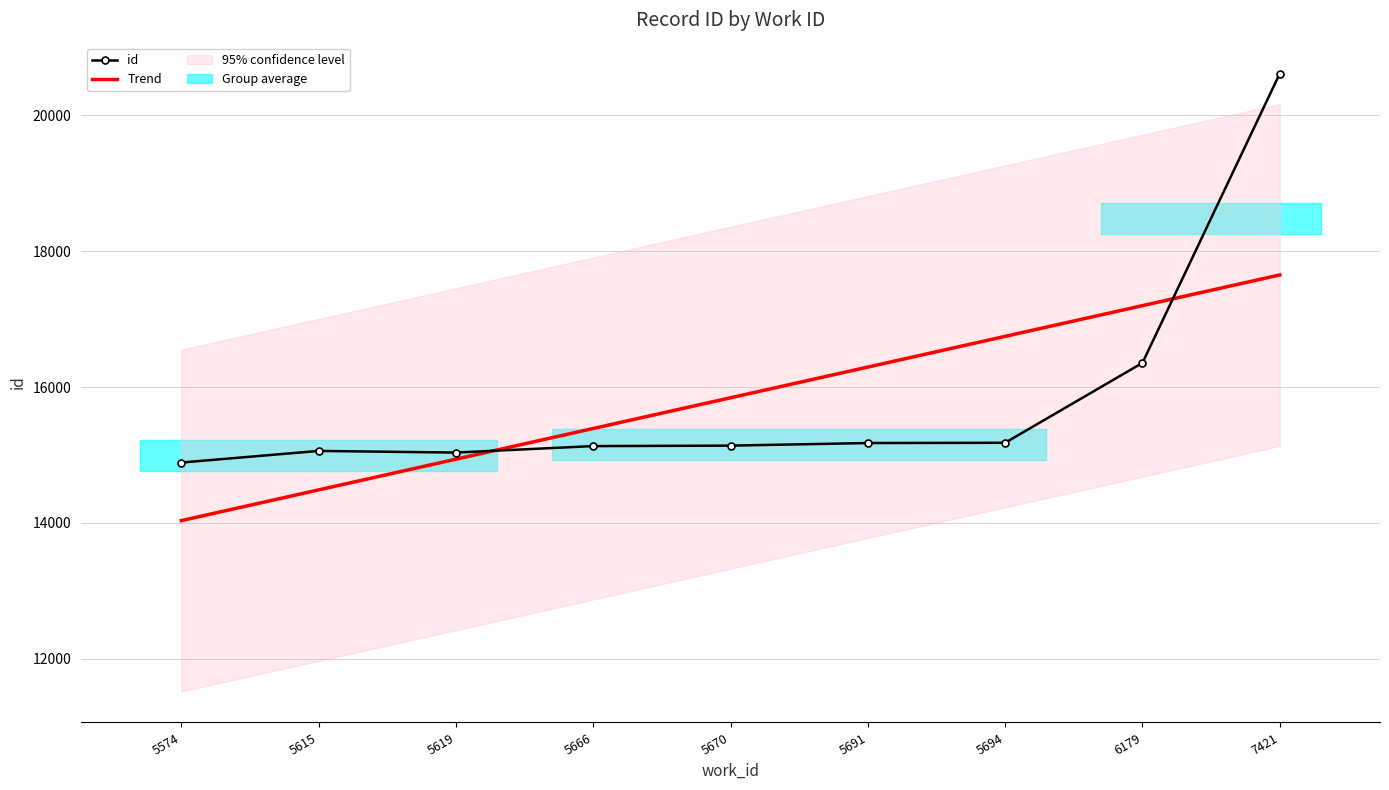

Reading left to right, extract all data points from this chart.

id: 5574=14889.0	5615=15060.0	5619=15036.0	5666=15131.0	5670=15138.0	5691=15176.0	5694=15180.0	6179=16355.0	7421=20611.0
Trend: 5574=14034.7	5615=14486.5	5619=14938.2	5666=15390.0	5670=15841.8	5691=16293.5	5694=16745.3	6179=17197.1	7421=17648.8